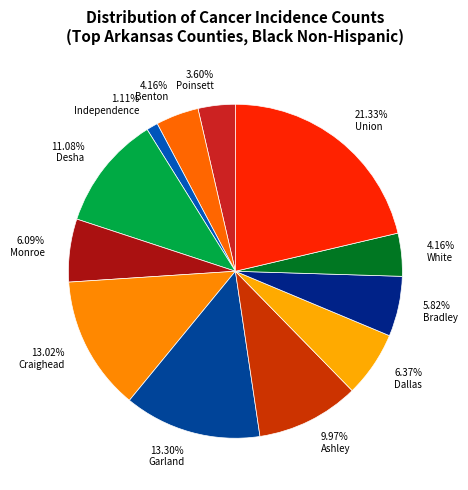

Does 5.82% Bradley account for over 50% of the chart?

No